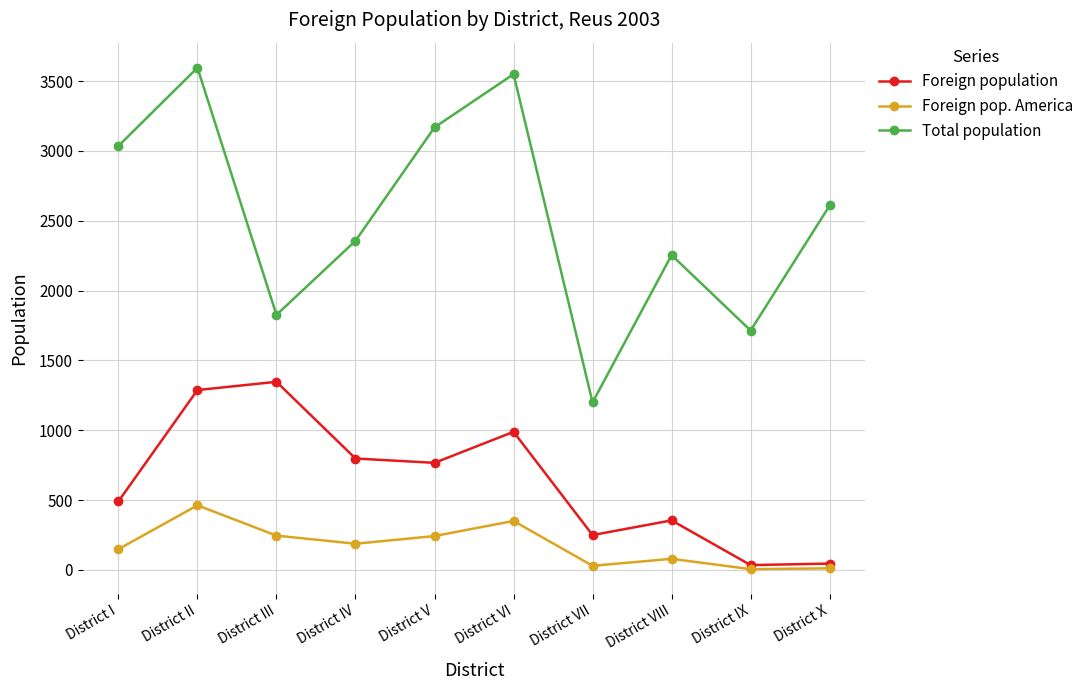

What is the maximum value for Foreign pop. America?

463